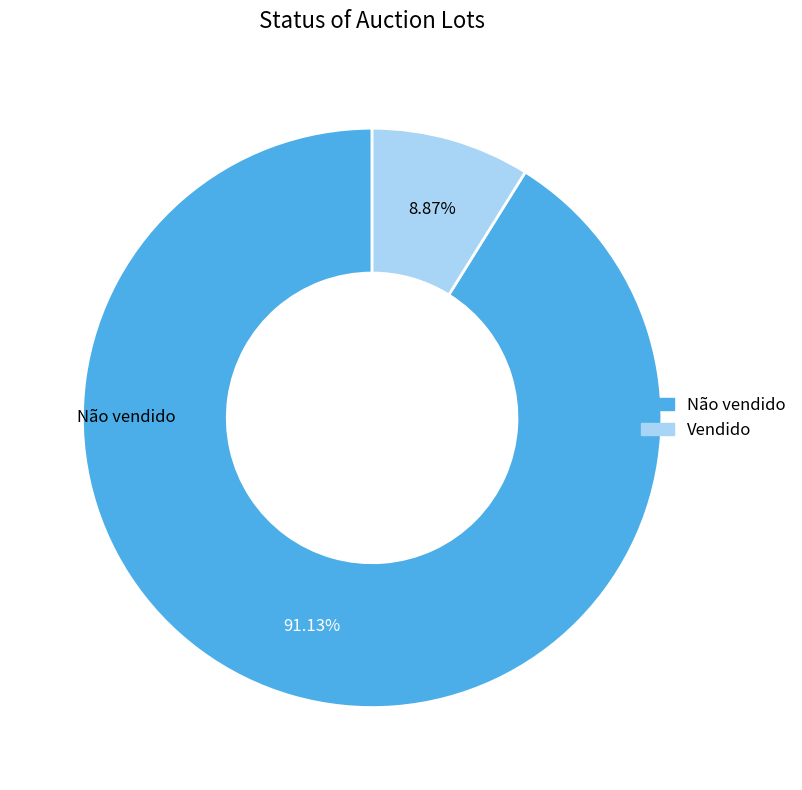

How many segments does this pie chart have?

2